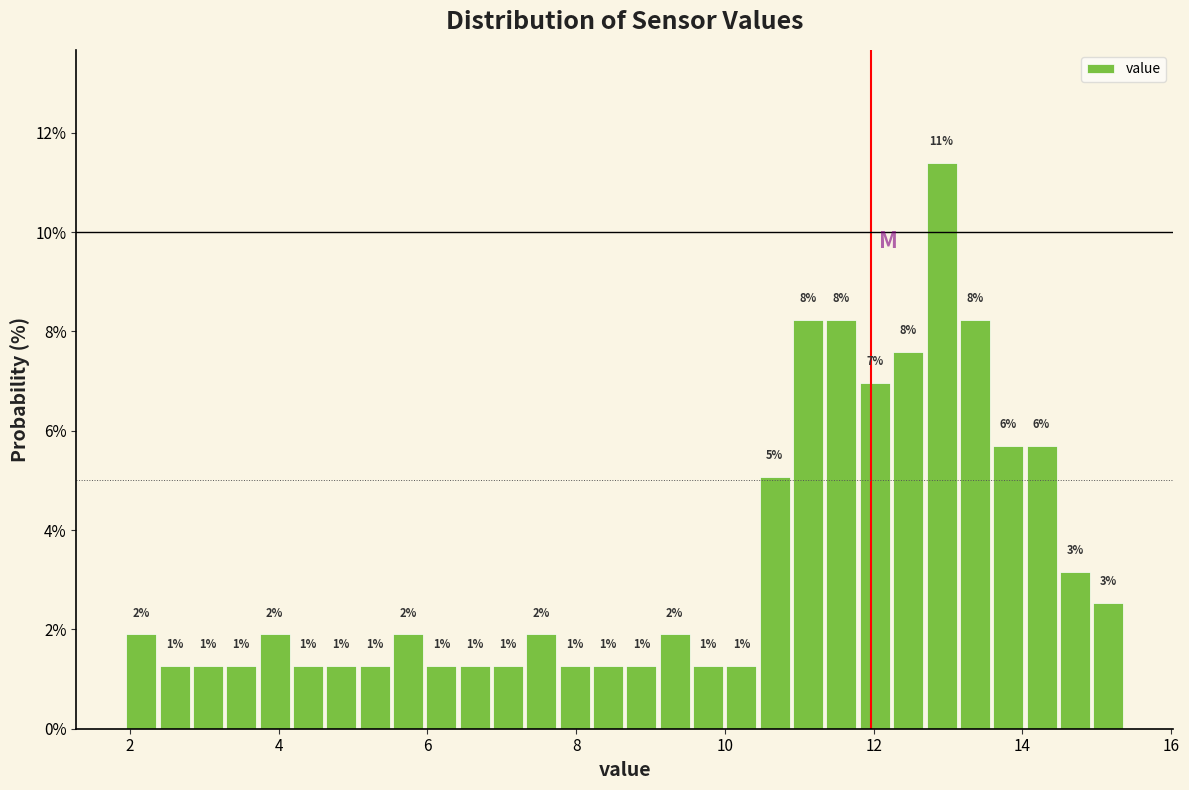

Read against the x-axis, roughly where is the centre of the tallest bar?

13.0